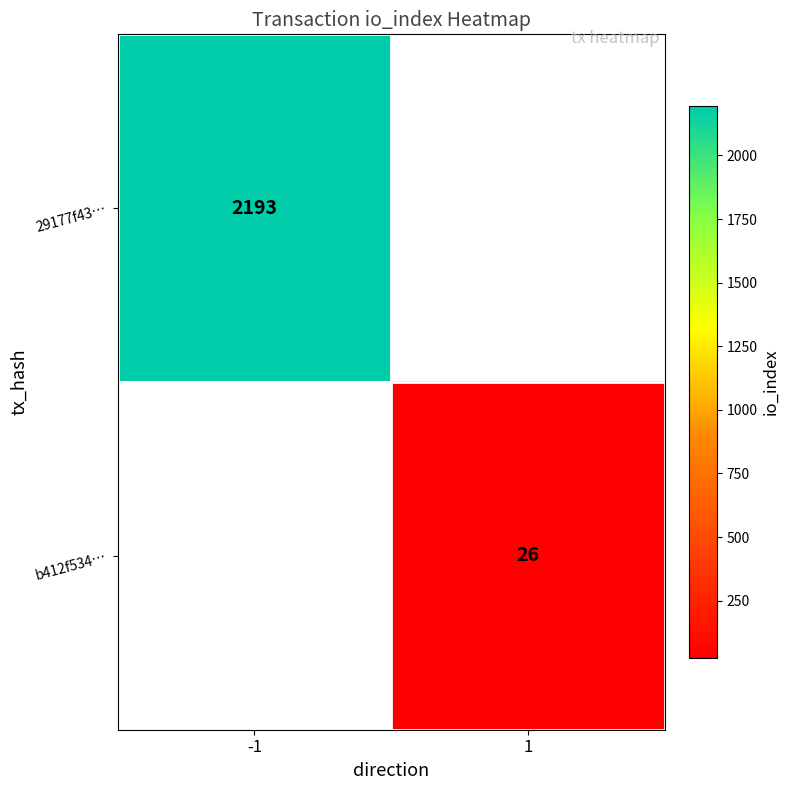

The value of 29177f43… at -1 is 2193. True or false?

True